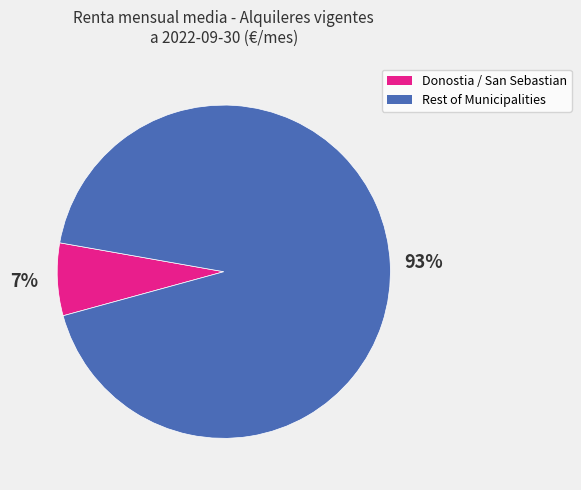

Is there any slice that represents more than half of the pie?

Yes